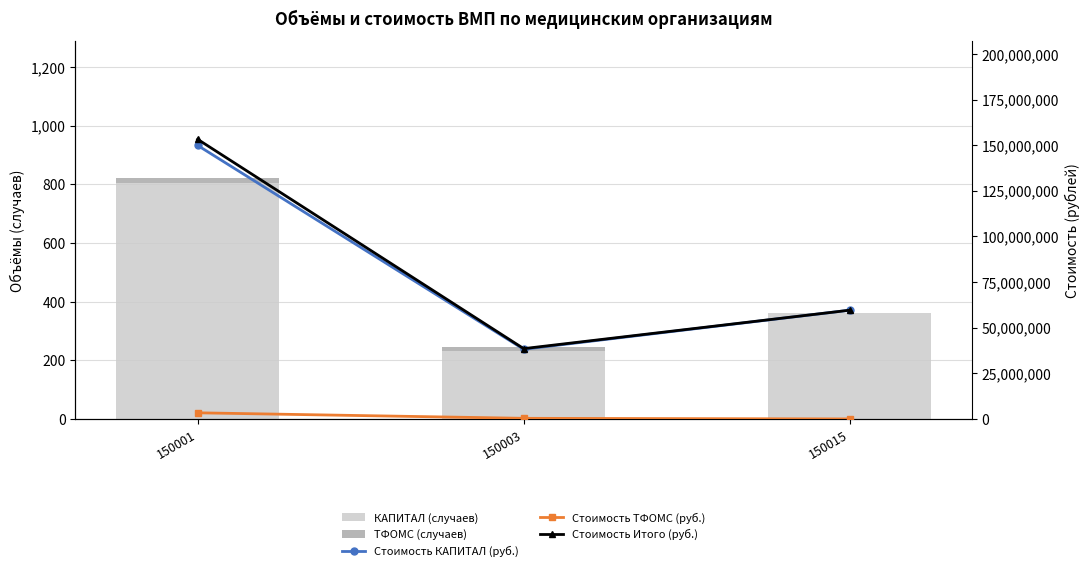

The value of ТФОМС (случаев) at 150003 is 13. True or false?

True